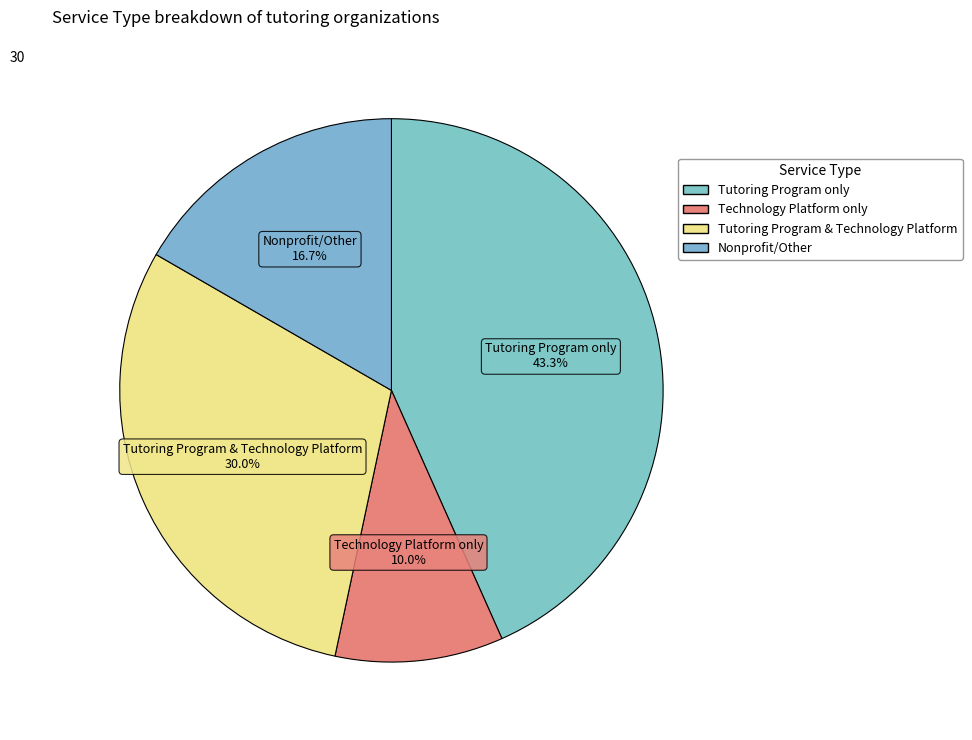

What portion of the pie excludes Tutoring Program only?

56.7%